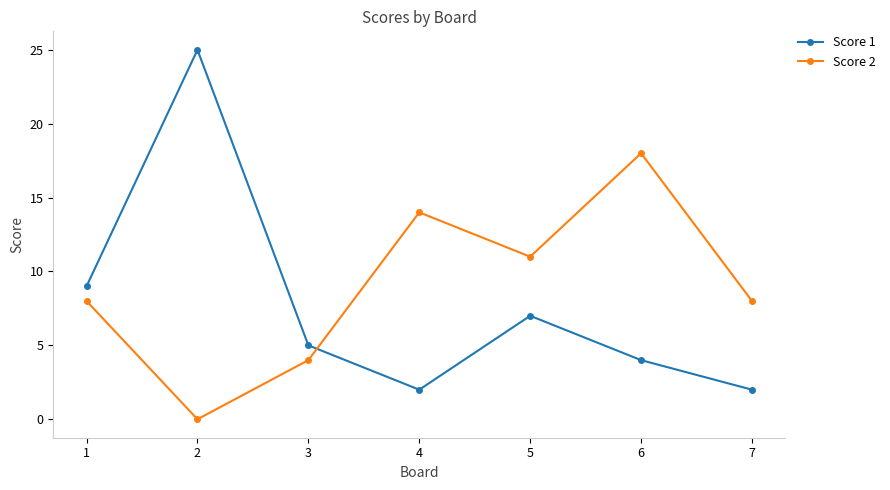

What is the difference between the maximum and minimum values in the Score 2 series?

18